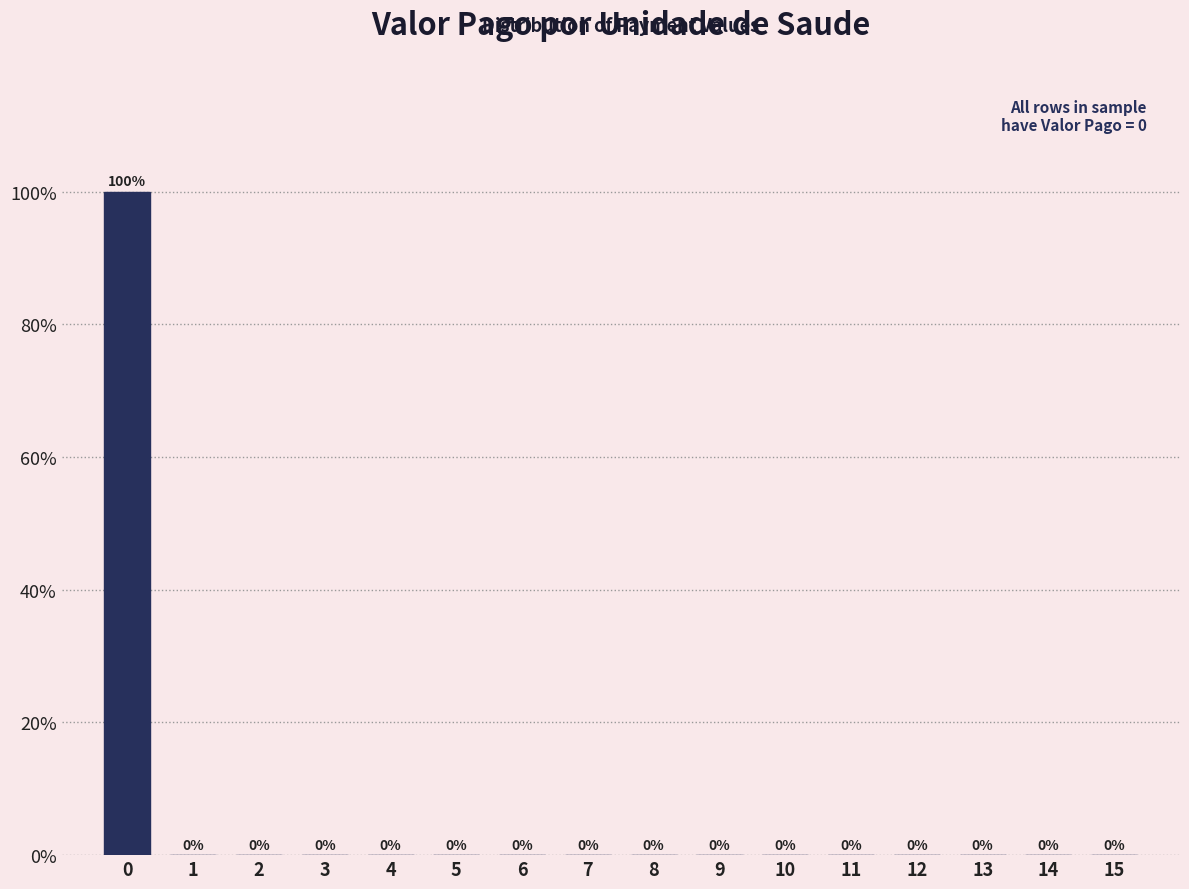

Reading right to left, extract all data points from this chart.

15=0	14=0	13=0	12=0	11=0	10=0	9=0	8=0	7=0	6=0	5=0	4=0	3=0	2=0	1=0	0=100